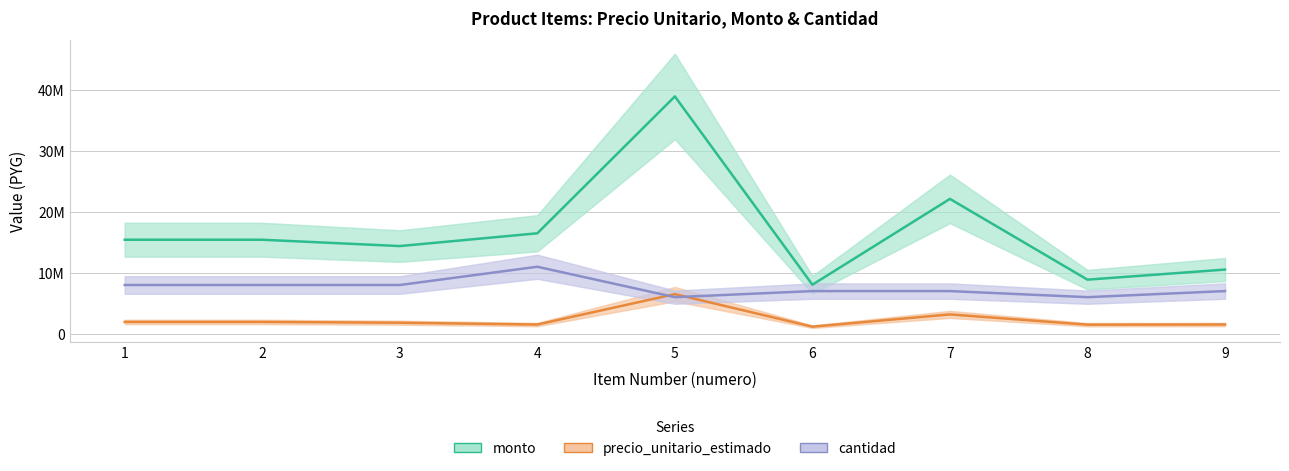

At 2, list the series in order from smallest to largest.

precio_unitario_estimado, cantidad, monto